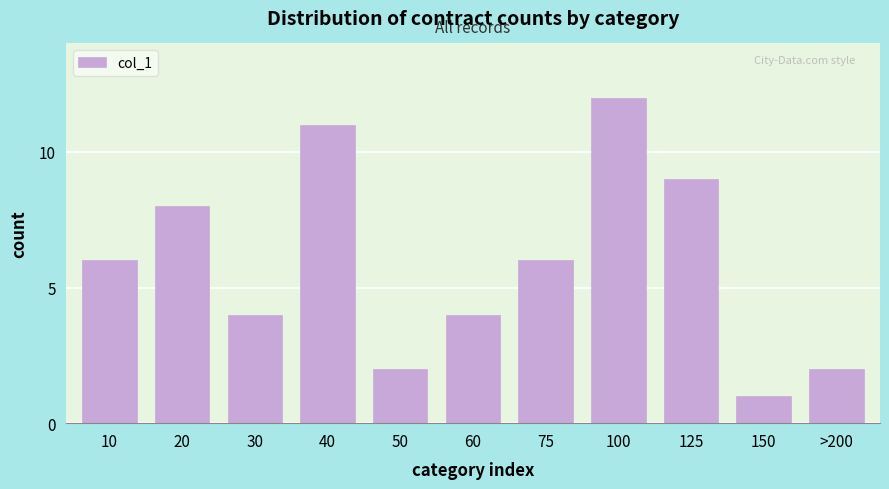

Reading right to left, transcribe all the data shown in this chart.

2	1	9	12	6	4	2	11	4	8	6